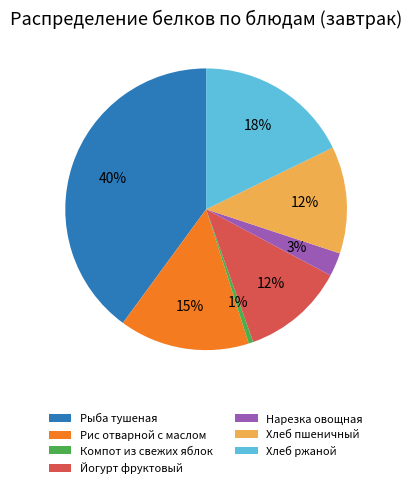

Is it true that Хлеб ржаной is 6% of the pie?

False